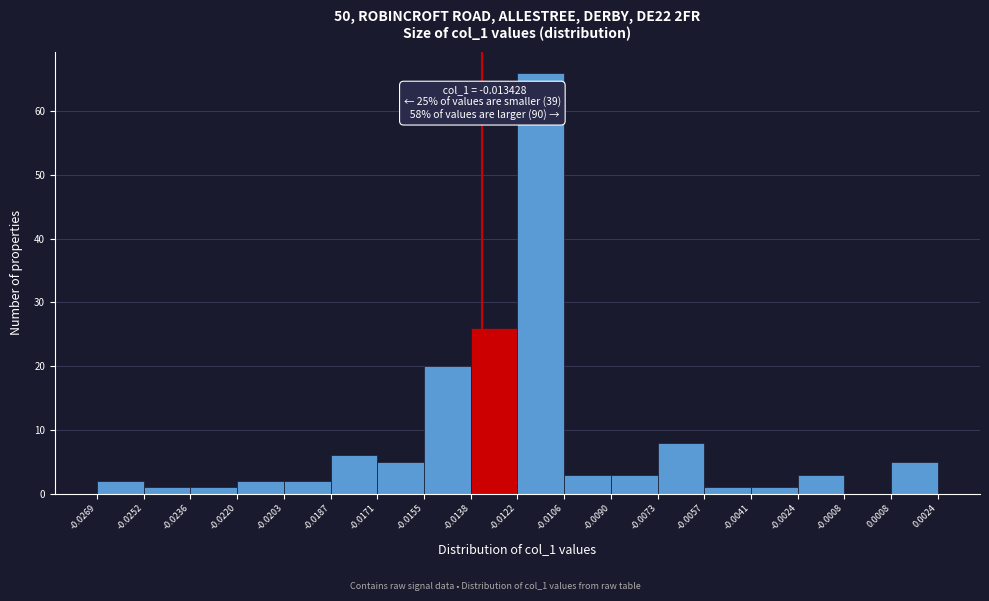

Which range on the x-axis has the tallest bar?

-0.0122 to -0.0106